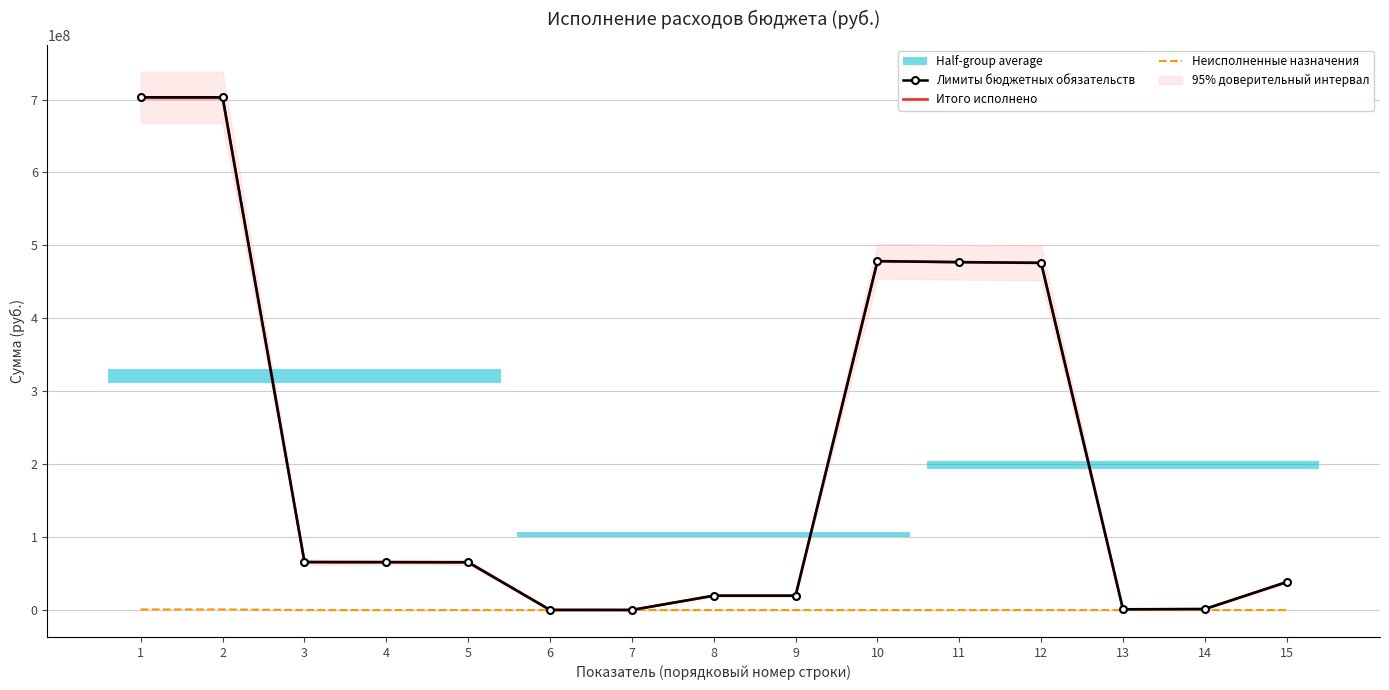

What is the maximum value shown in the chart?

703113878.7